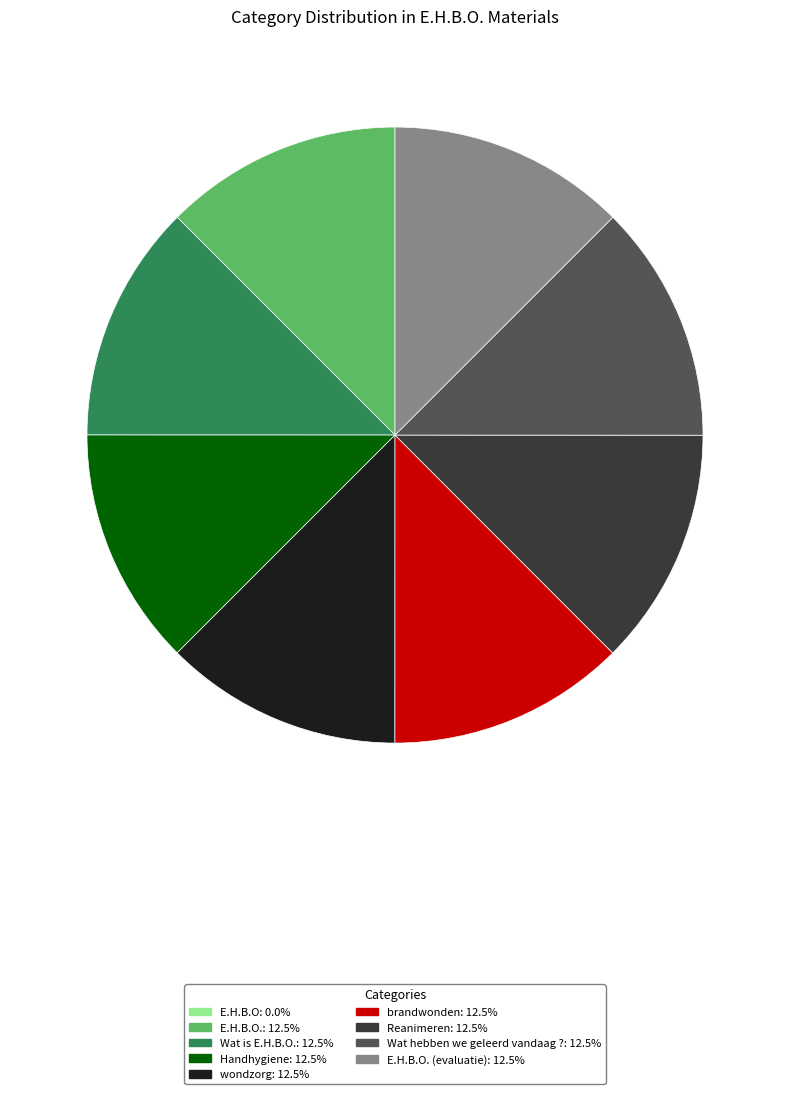

Does any single category account for the majority?

No